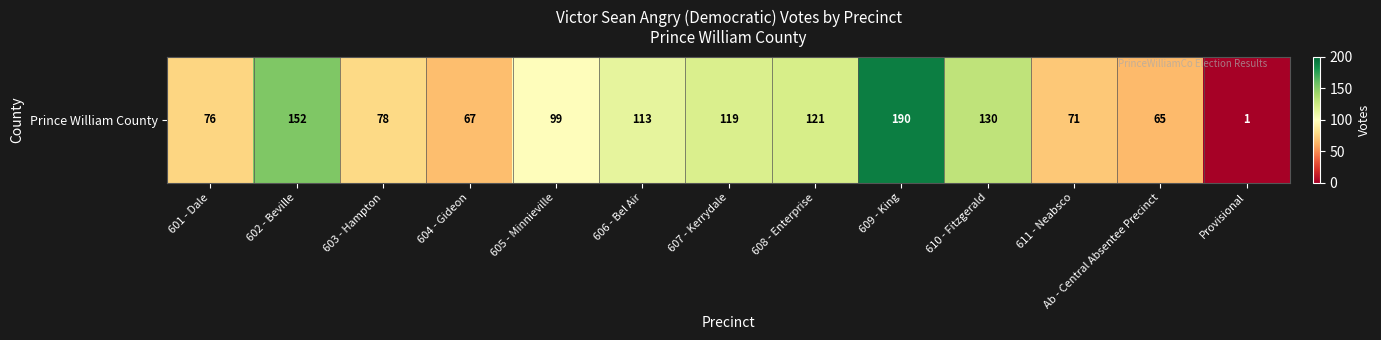

True or false: the data shows 114 at 603 - Hampton.

False